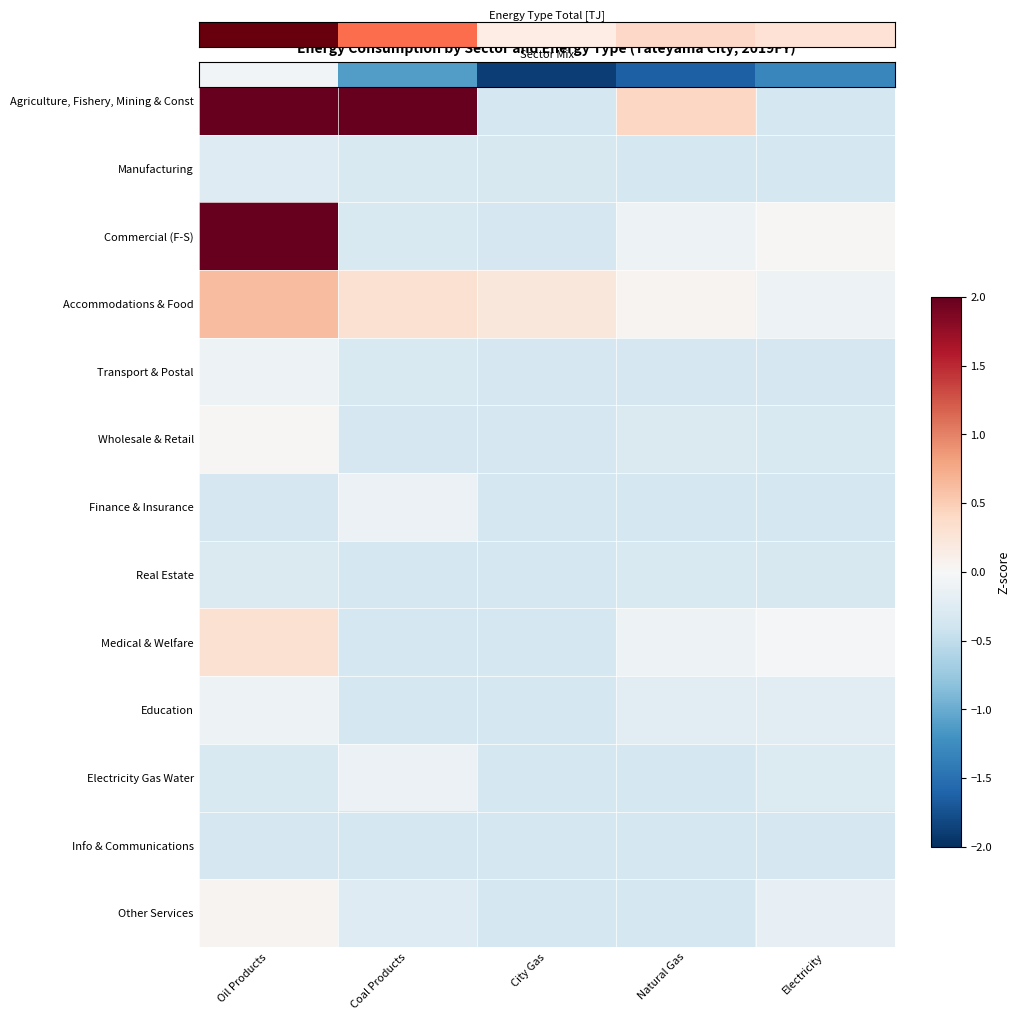

Which series changed the most between Oil Products and City Gas?

Commercial (F-S)